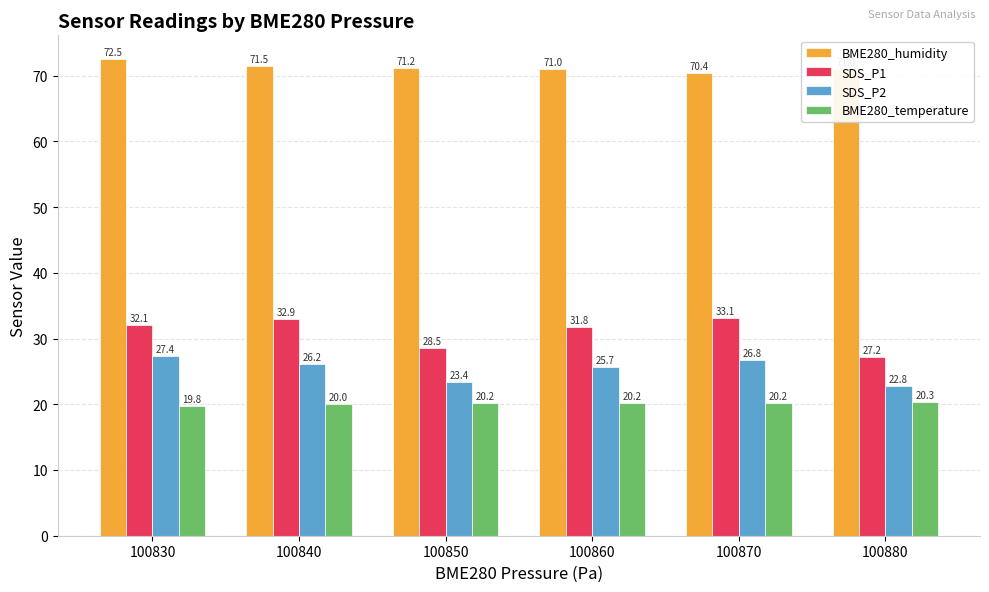

At 100840, list the series in order from largest to smallest.

BME280_humidity, SDS_P1, SDS_P2, BME280_temperature